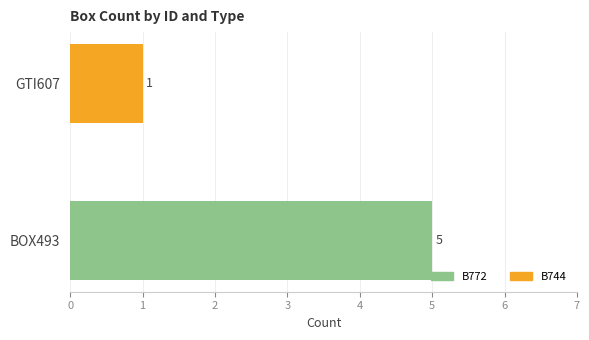

How many bars are there in total?

4